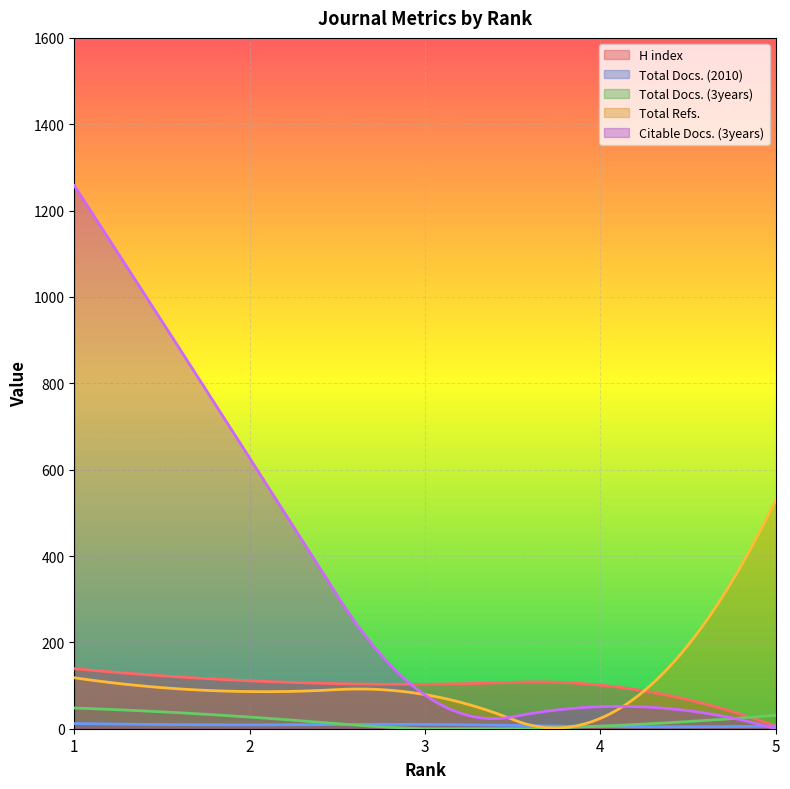

What is the sum of the Citable Docs. (3years) values at 5 and 2?

627